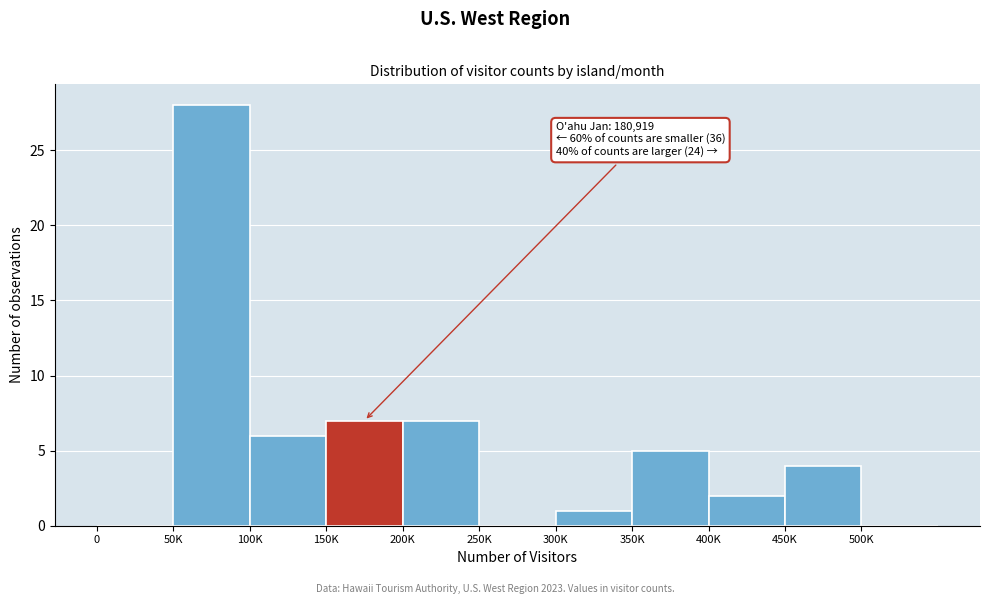

Reading left to right, transcribe all the data shown in this chart.

0=0	50K=28	100K=6	150K=7	200K=7	250K=0	300K=1	350K=5	400K=2	450K=4	500K=0